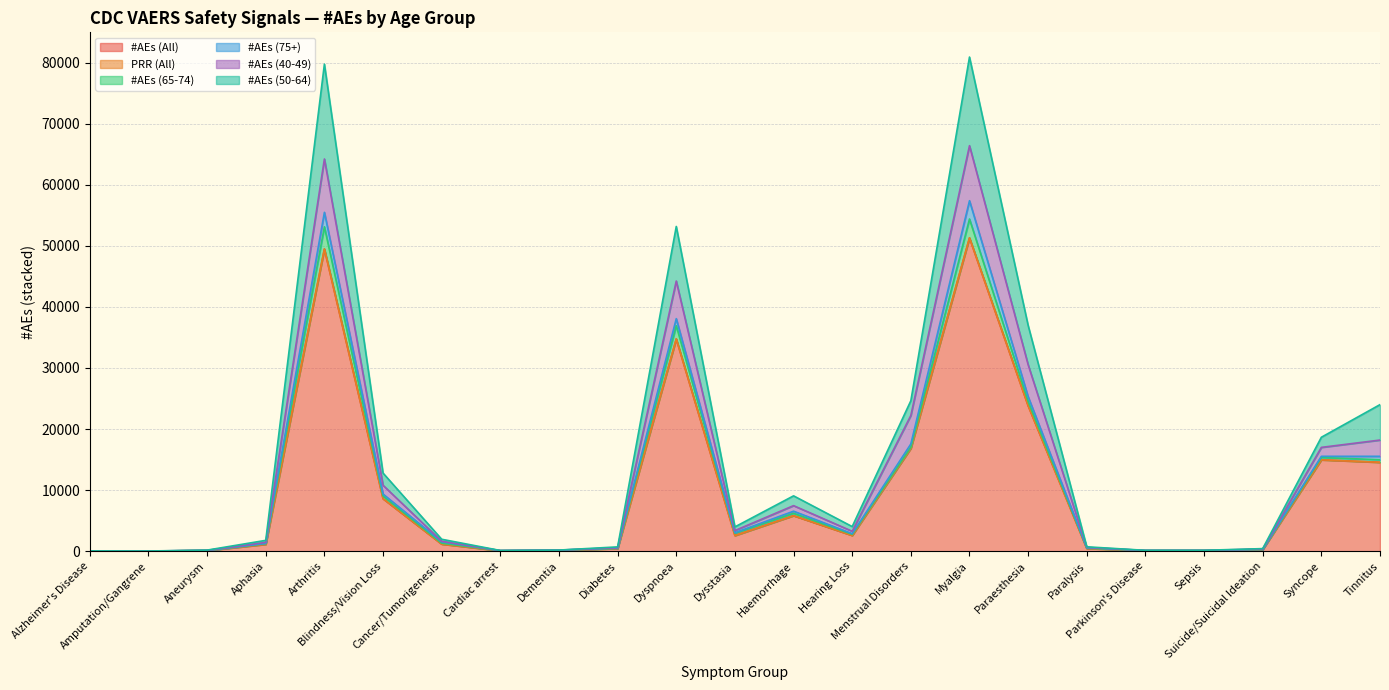

True or false: #AEs (50-64) and #AEs (40-49) intersect in this chart.

False